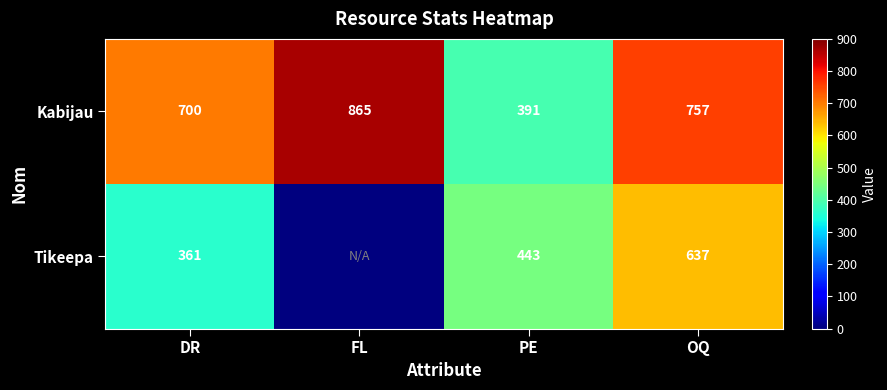

Which category has the highest value across all series?

FL